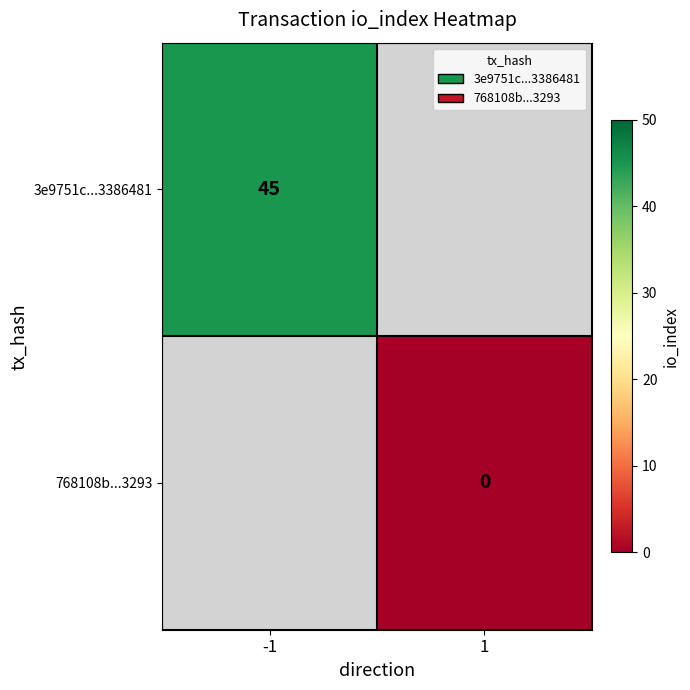

How many data points does each series have?

2